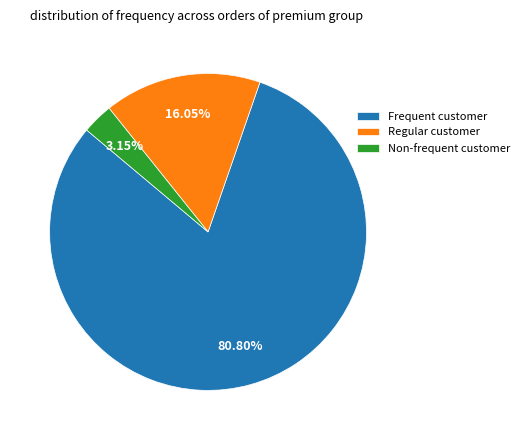

Combined, do Regular customer and Frequent customer account for over 50%?

Yes